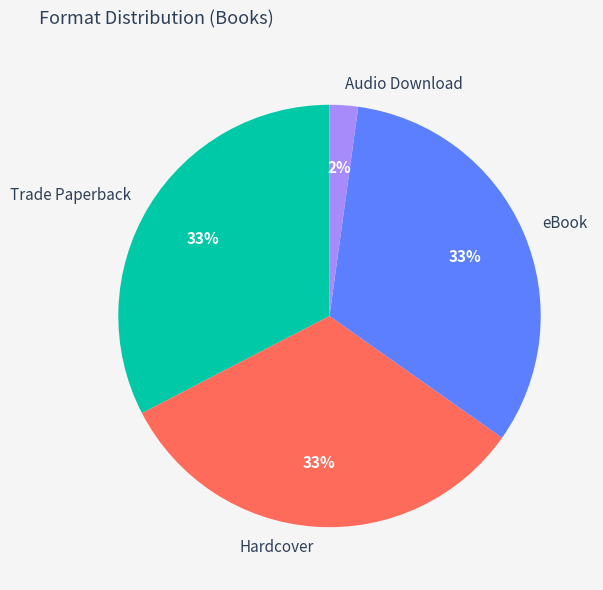

Which has a higher value, Audio Download or Trade Paperback?

Trade Paperback